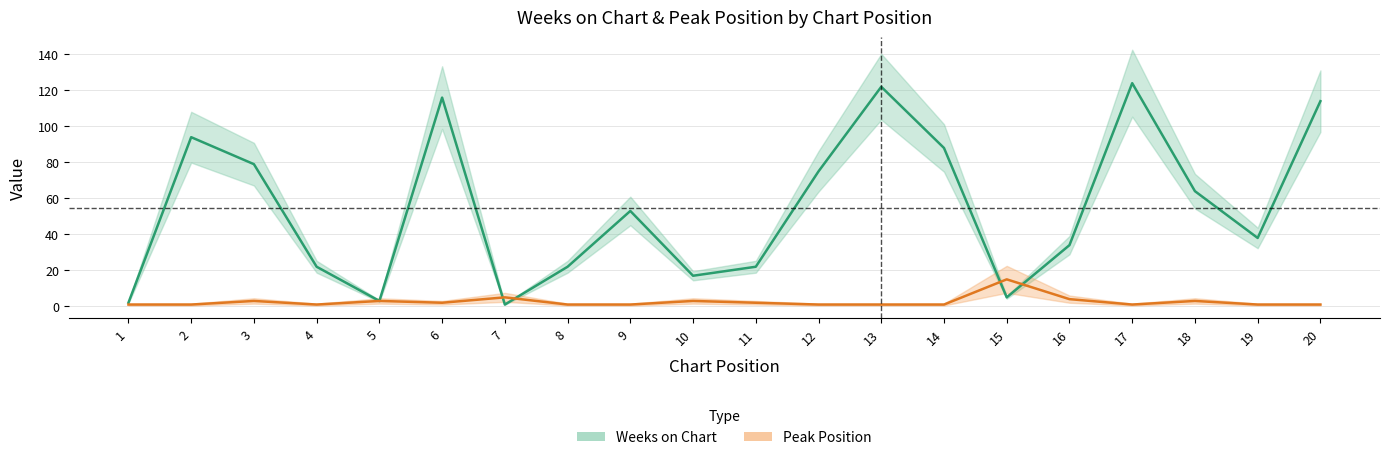

What is the maximum value for Peak Position?

15